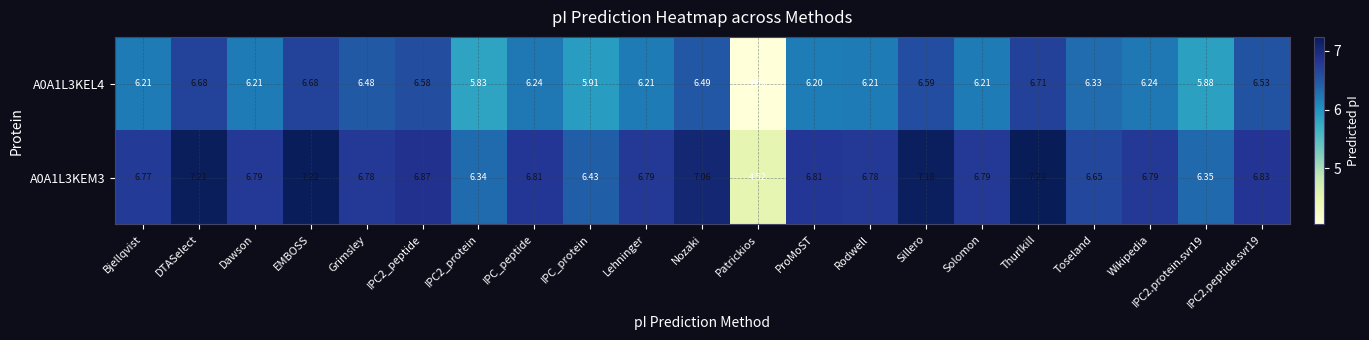

At which category does the chart reach its minimum across all series?

Patrickios